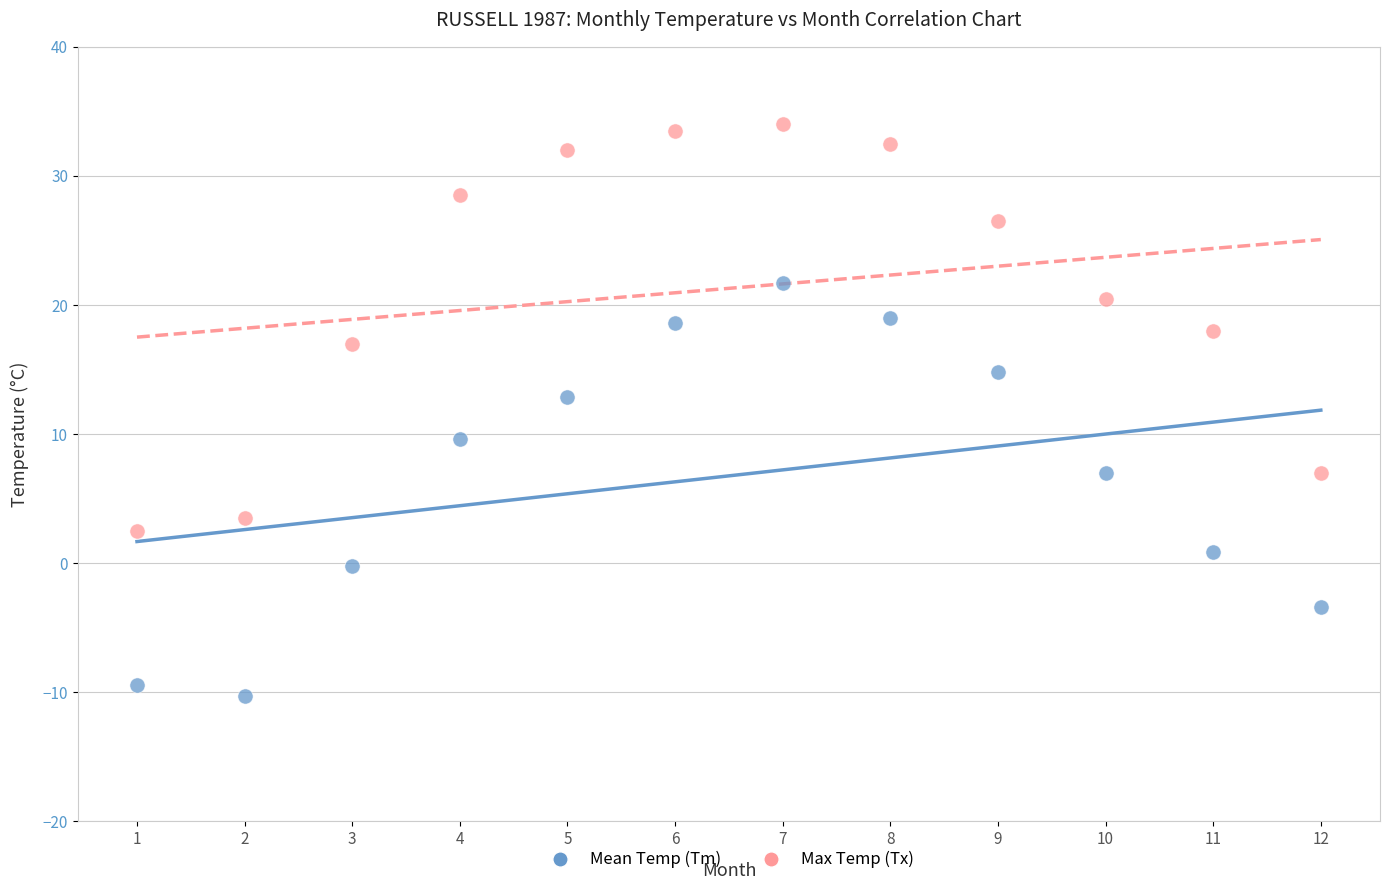

Which series has the widest spread of Y values?

Mean Temp (Tm)